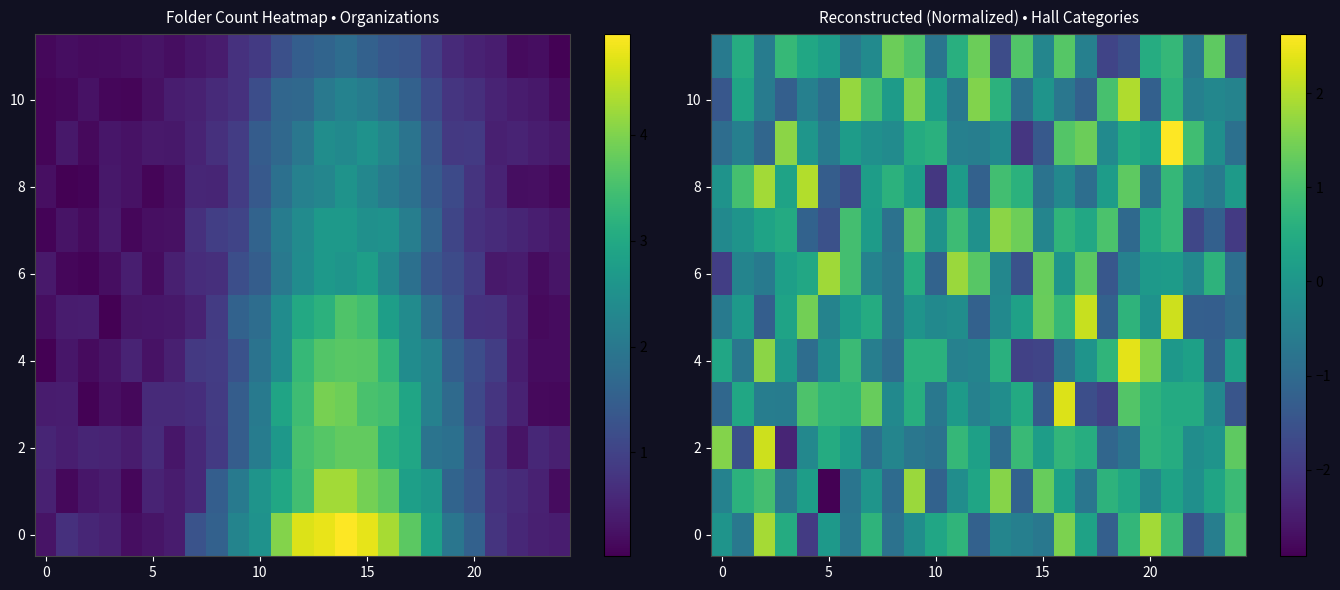

What is the smallest value displayed?

-2.9